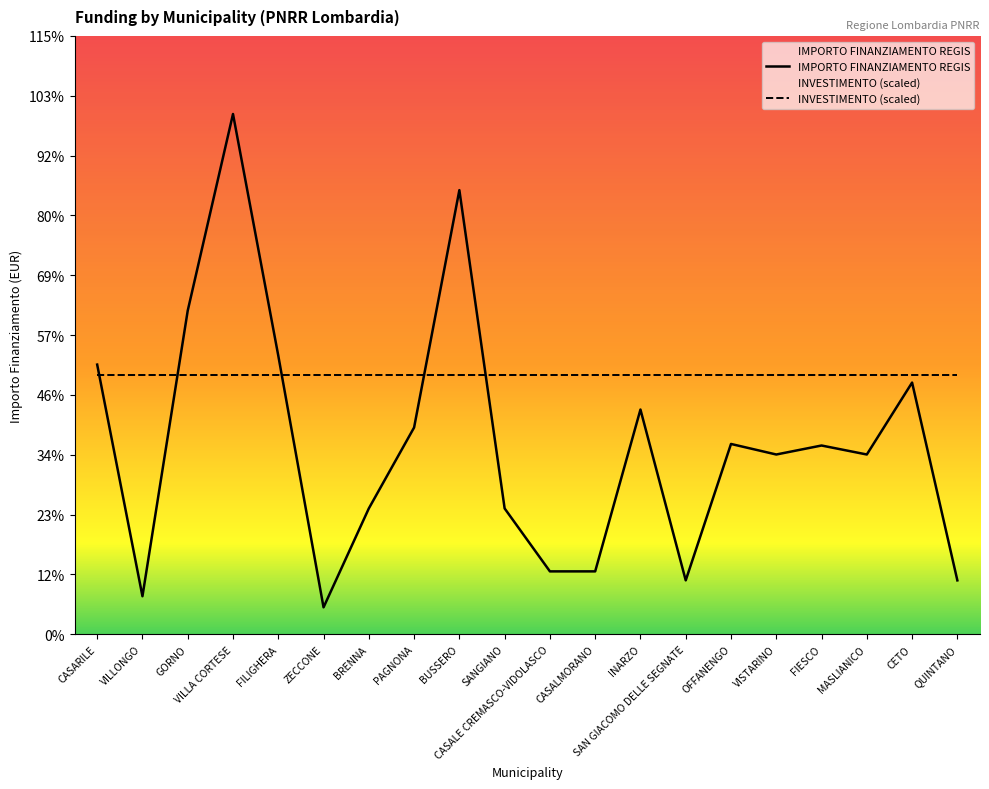

At which label is the value closest to 7396?

CASARILE